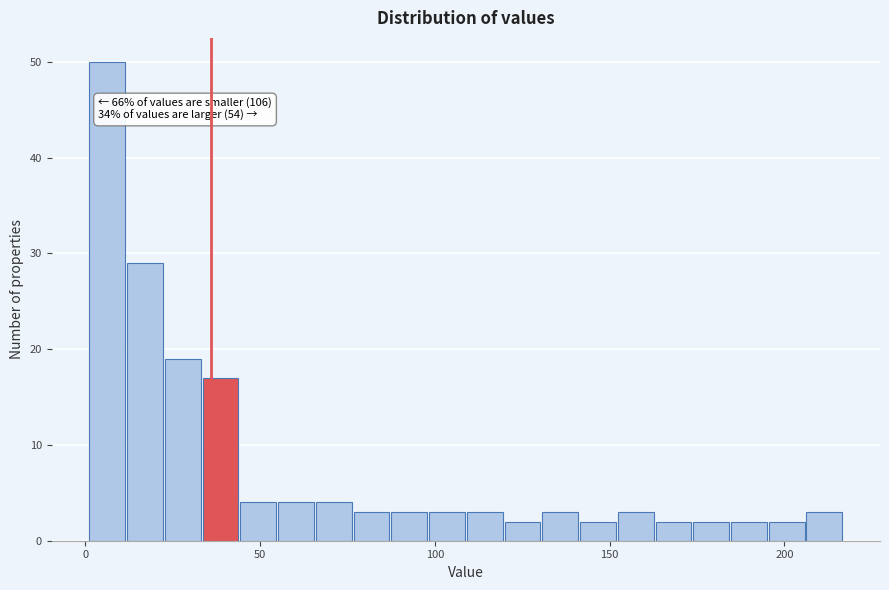

Read against the x-axis, roughly where is the centre of the tallest bar?

5